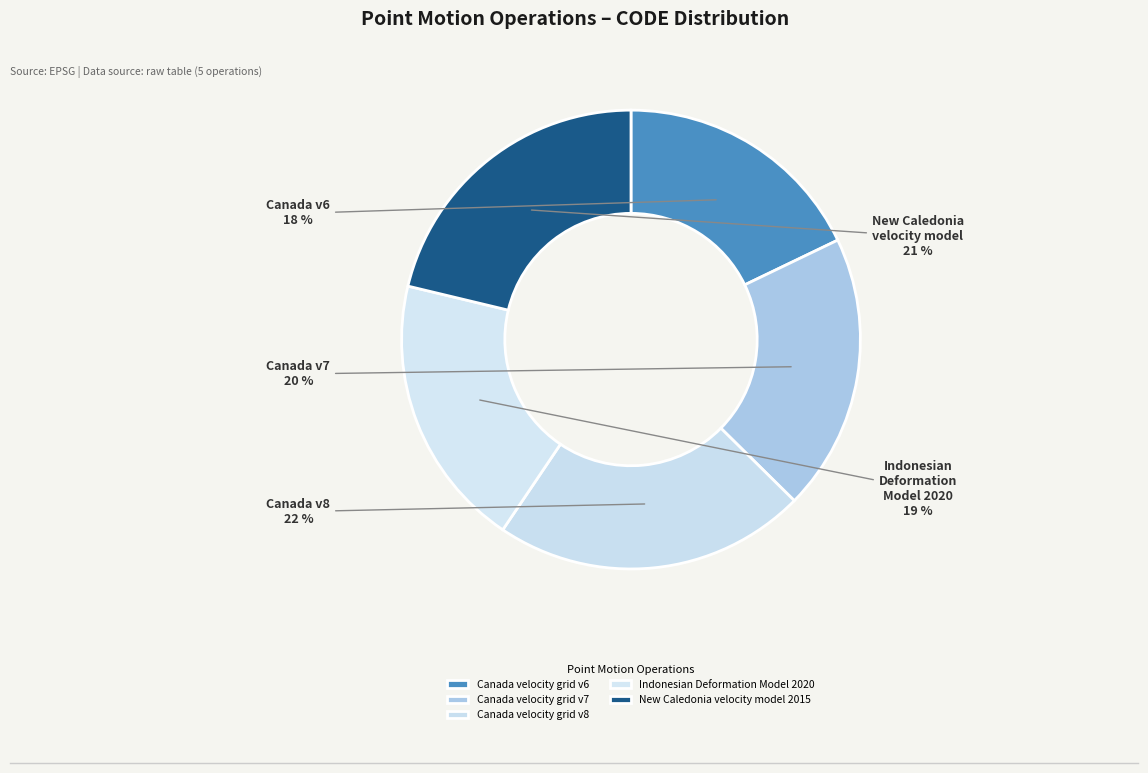

What is the change in value from Canada velocity grid v7 to New Caledonia velocity model 2015?

+840